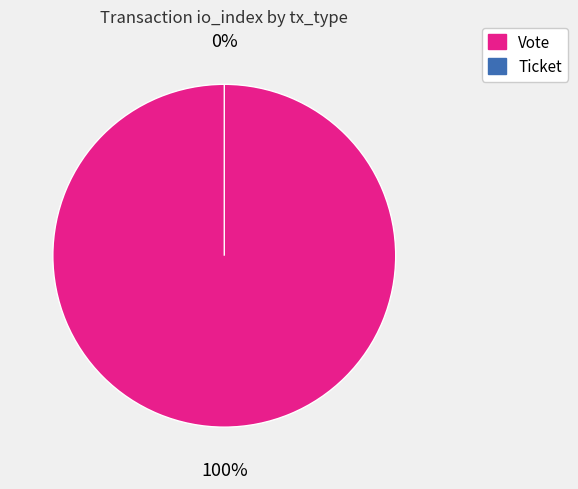

To the nearest percent, what is the average slice percentage?

50%